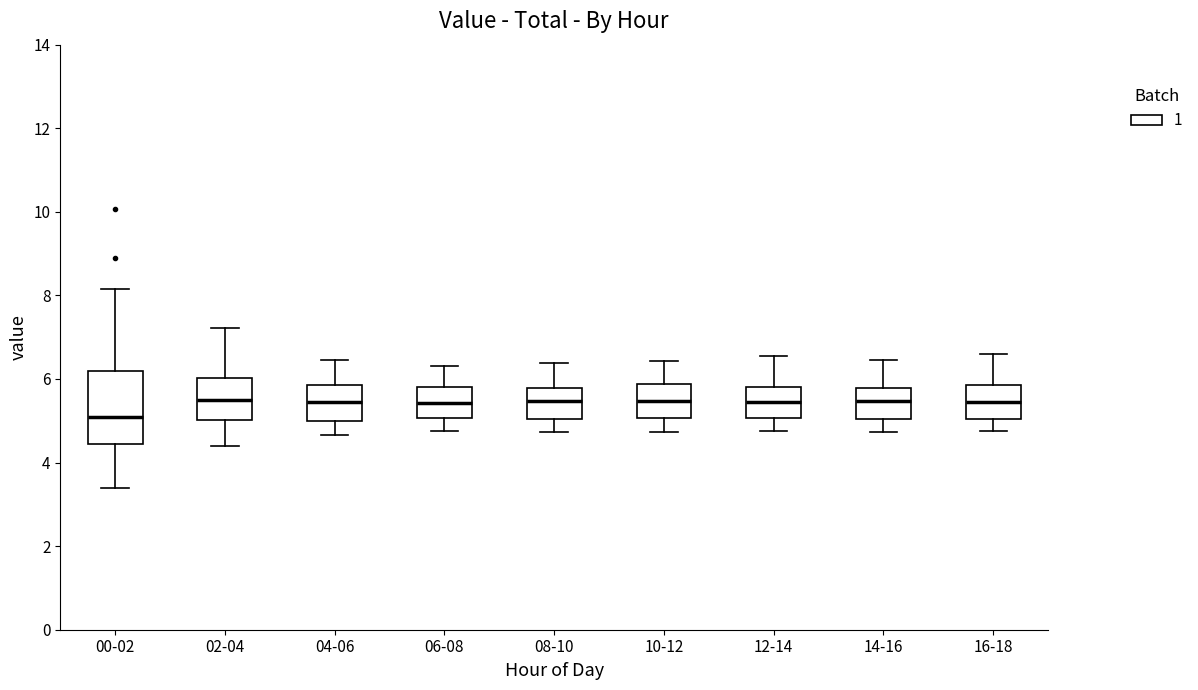

Comparing the boxes themselves (not the whiskers), which one is the tallest?

00-02